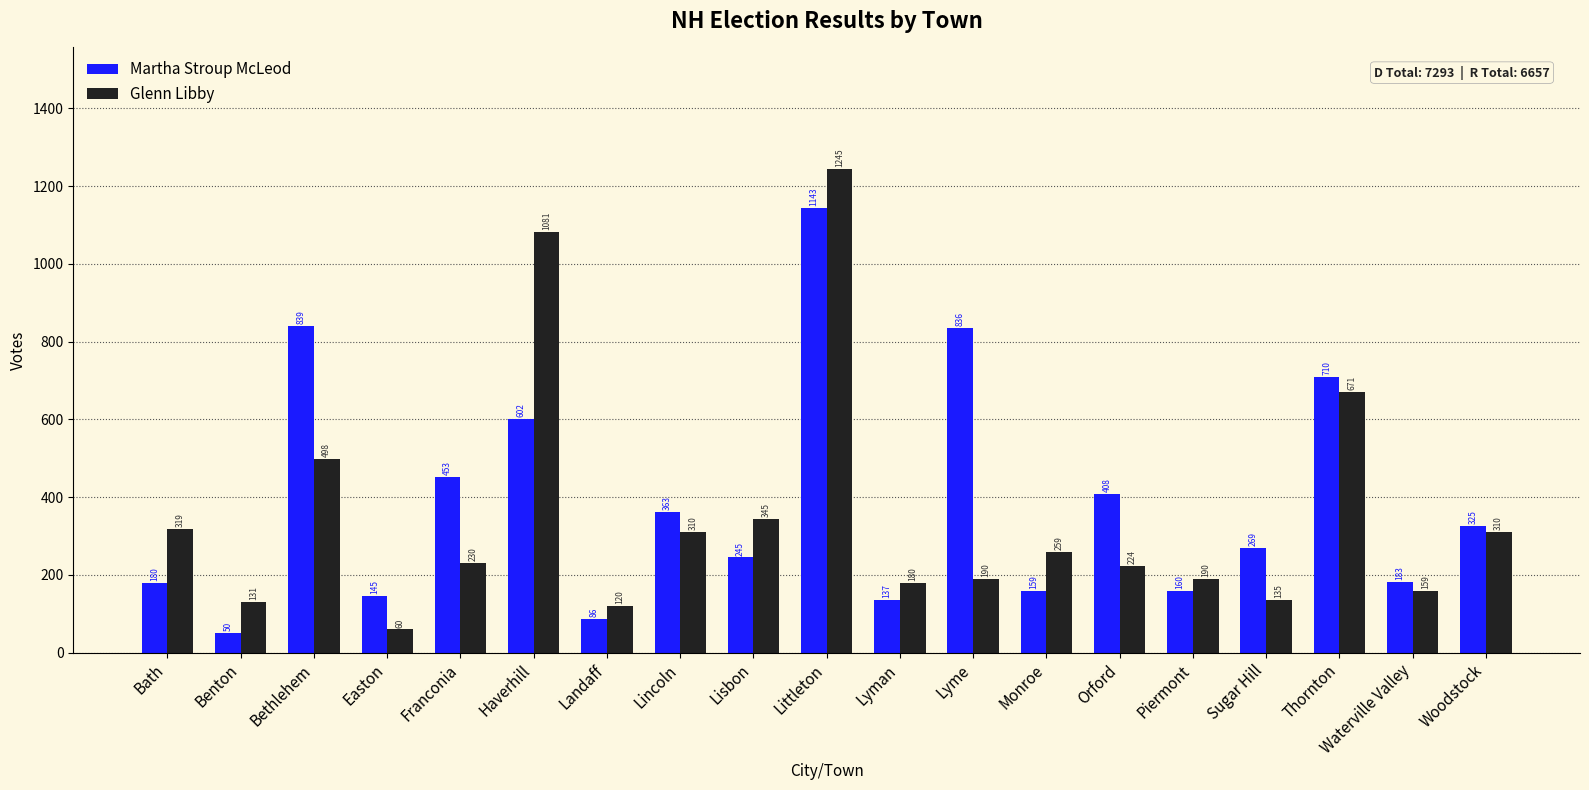

At which label does Martha Stroup McLeod reach its minimum?

Benton